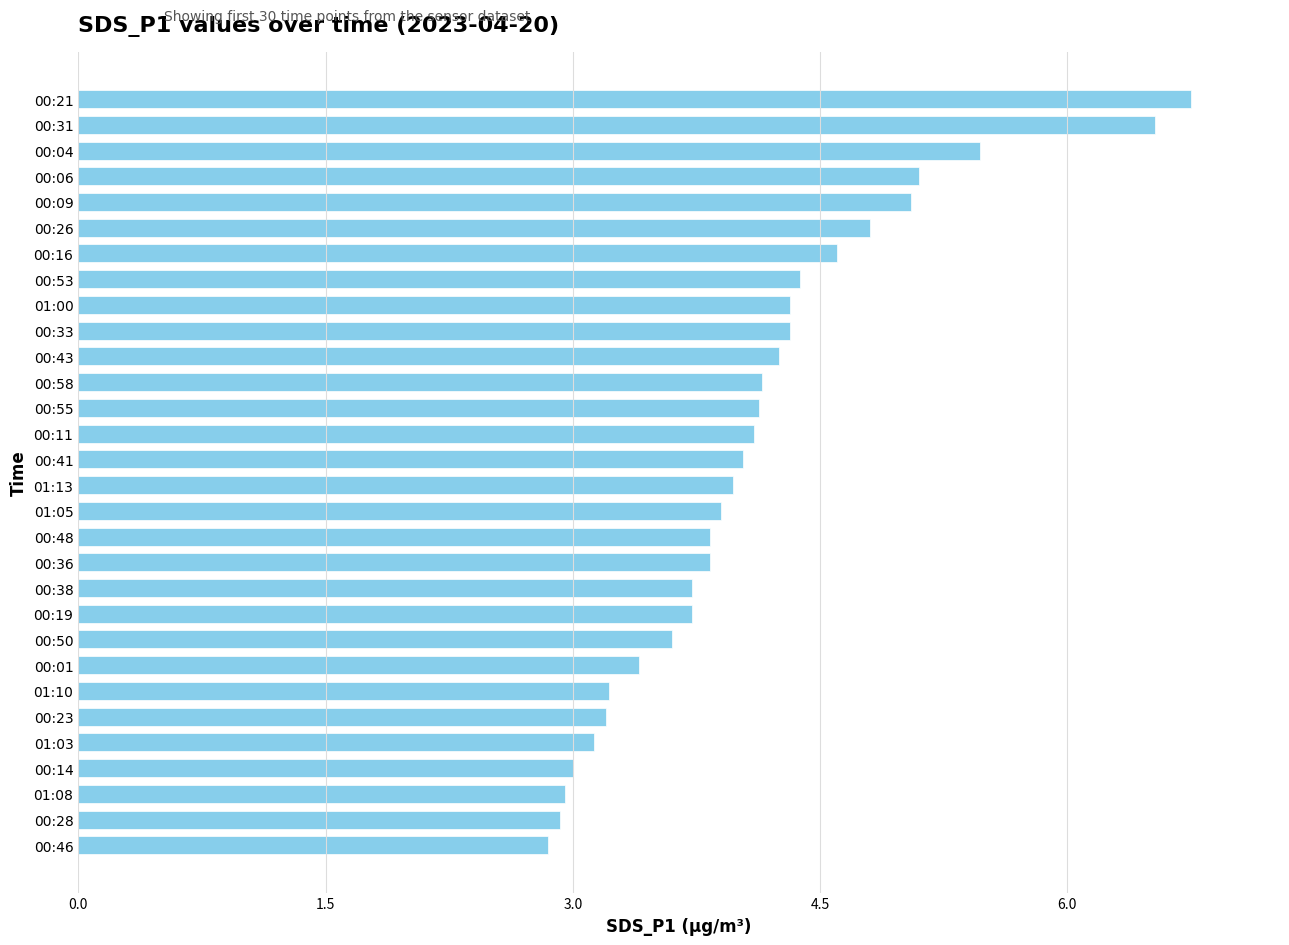

What is the ratio of the value at 00:55 to the value at 01:08?

1.4